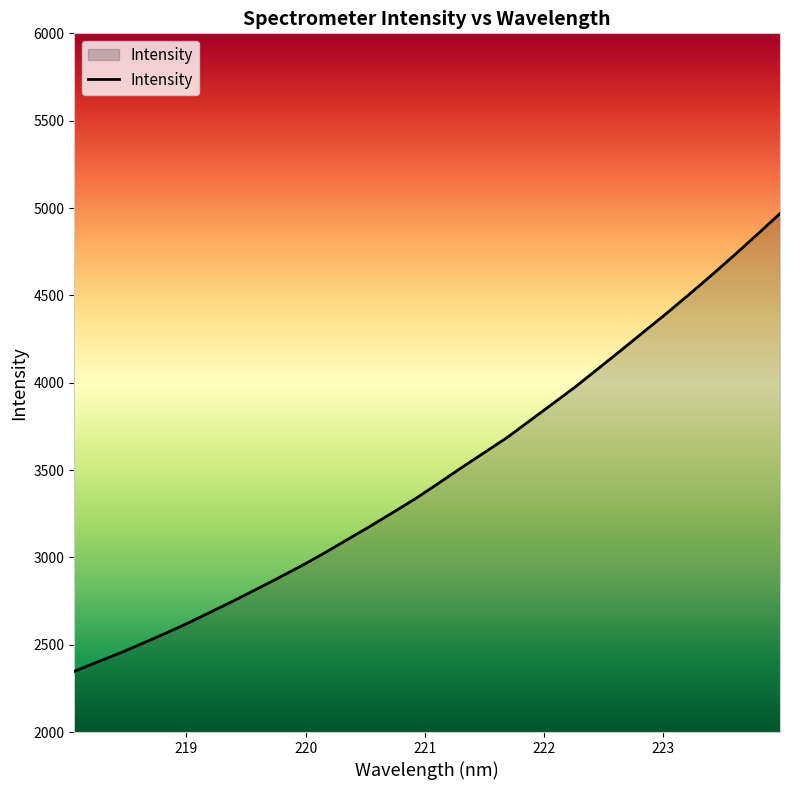

What is the minimum value shown in the chart?

2347.4